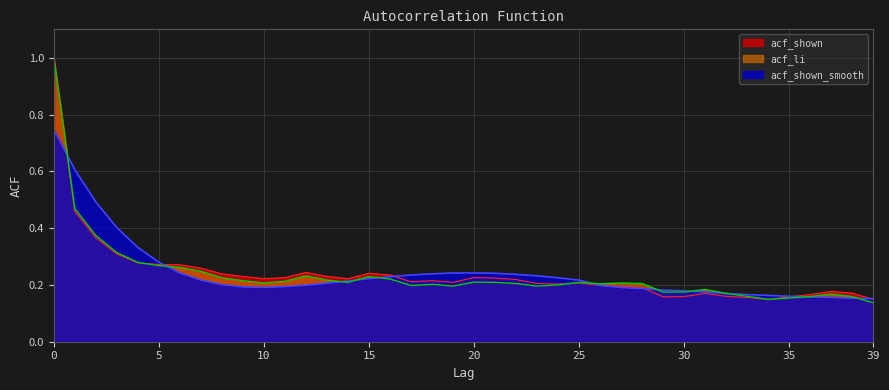

What is the value of the acf_shown point at the 40th from the left?

0.1